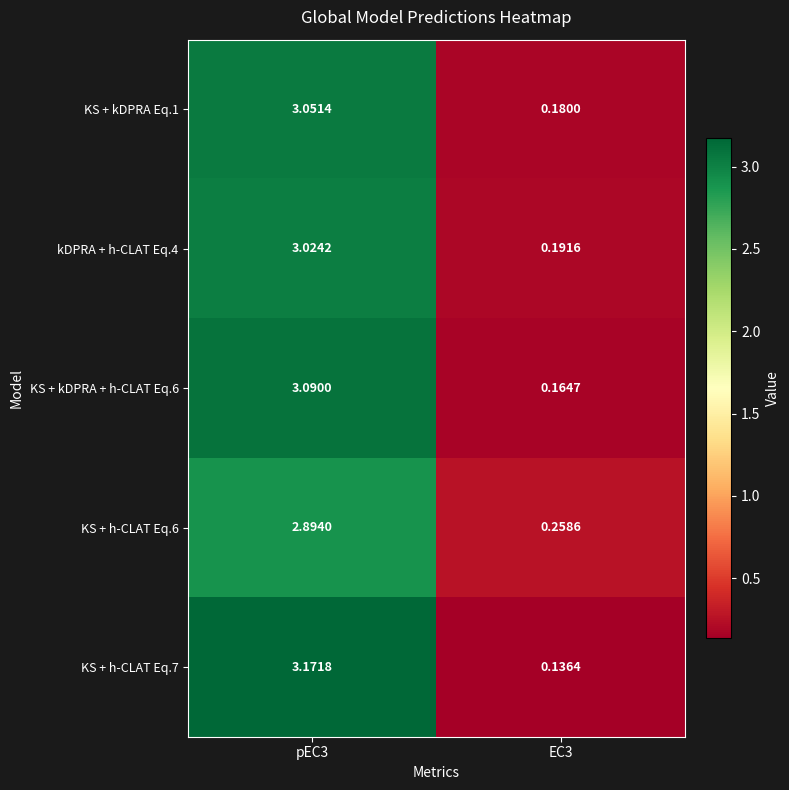

Is the value of KS + h-CLAT Eq.7 at pEC3 greater than the value of KS + kDPRA + h-CLAT Eq.6 at pEC3?

Yes